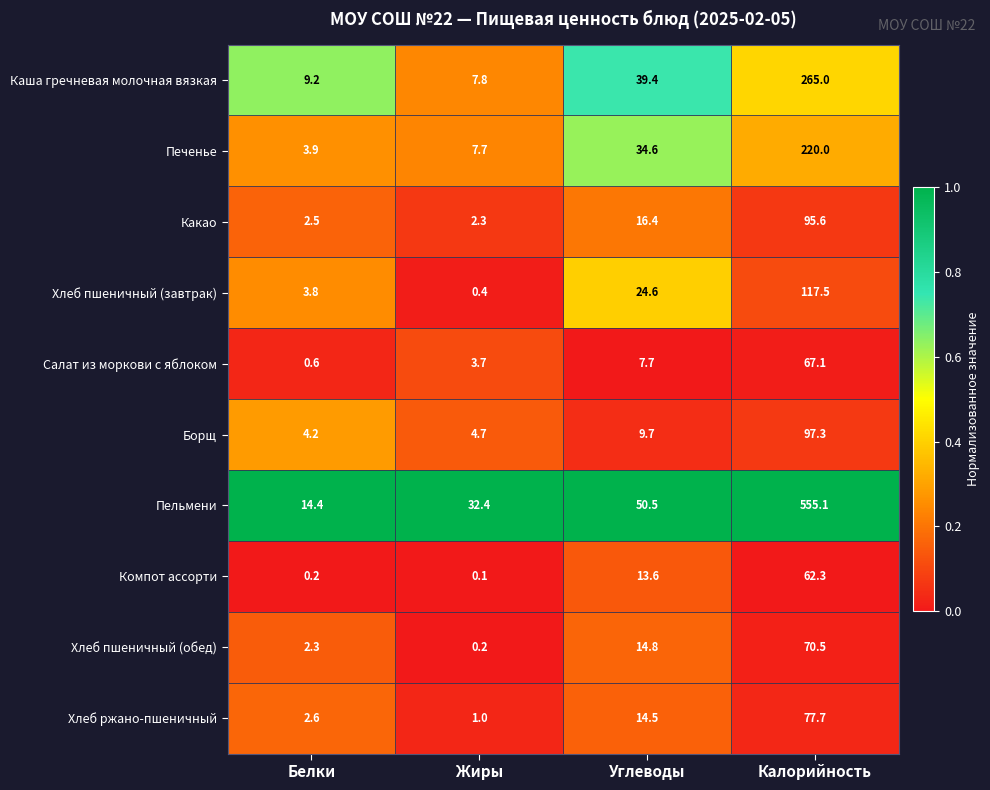

Which series has the largest total across all categories?

Пельмени